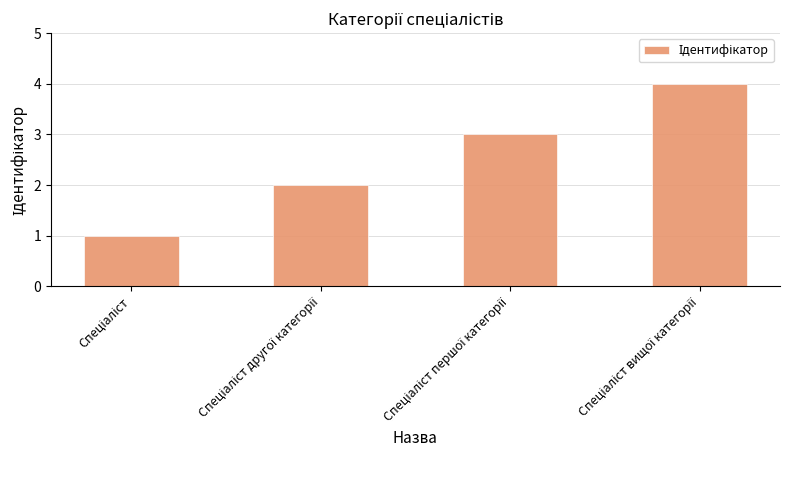

What is the sum of all values?

10